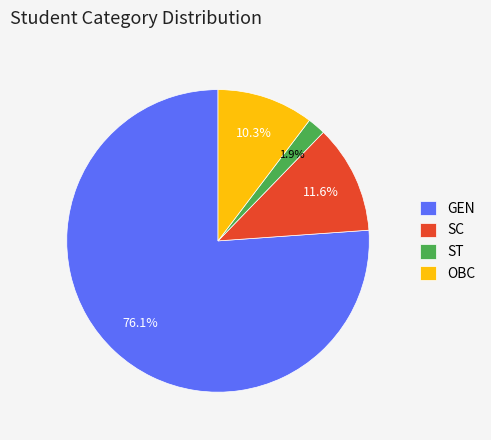

Which has a higher value, GEN or ST?

GEN